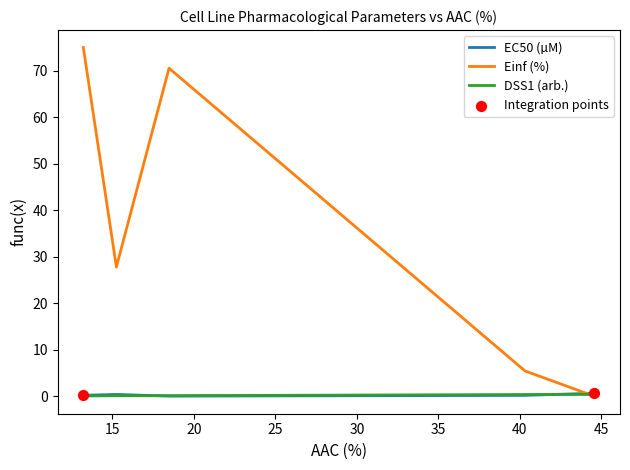

Which series has the largest range (max minus min)?

Einf (%)